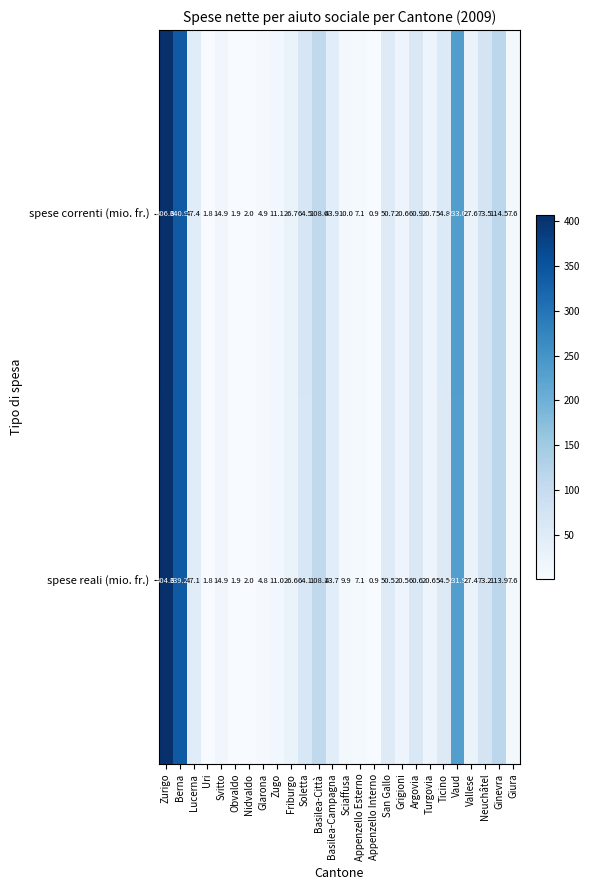

True or false: spese correnti (mio. fr.) has a value of 96.8 at Argovia.

False